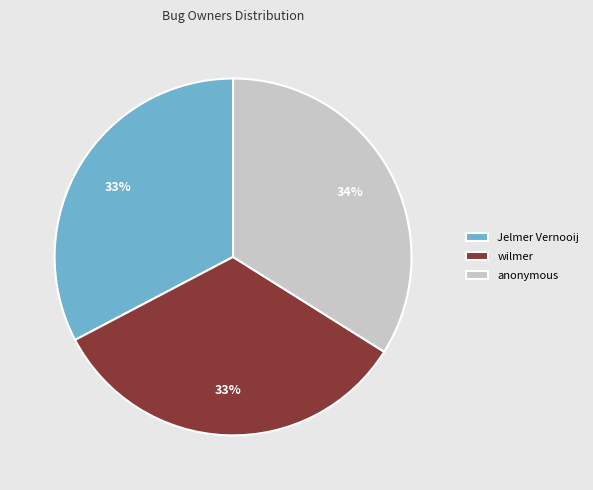

Is there a majority slice in this chart?

No